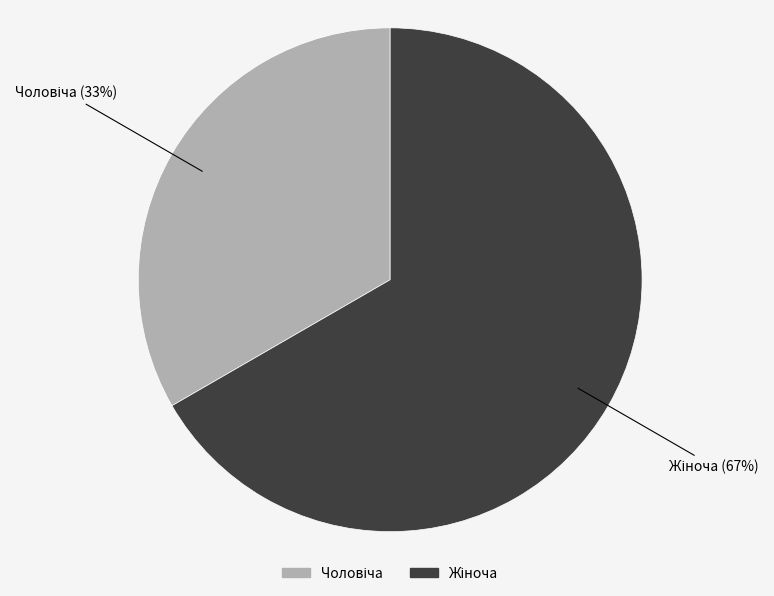

To the nearest percent, what is the average slice percentage?

50%